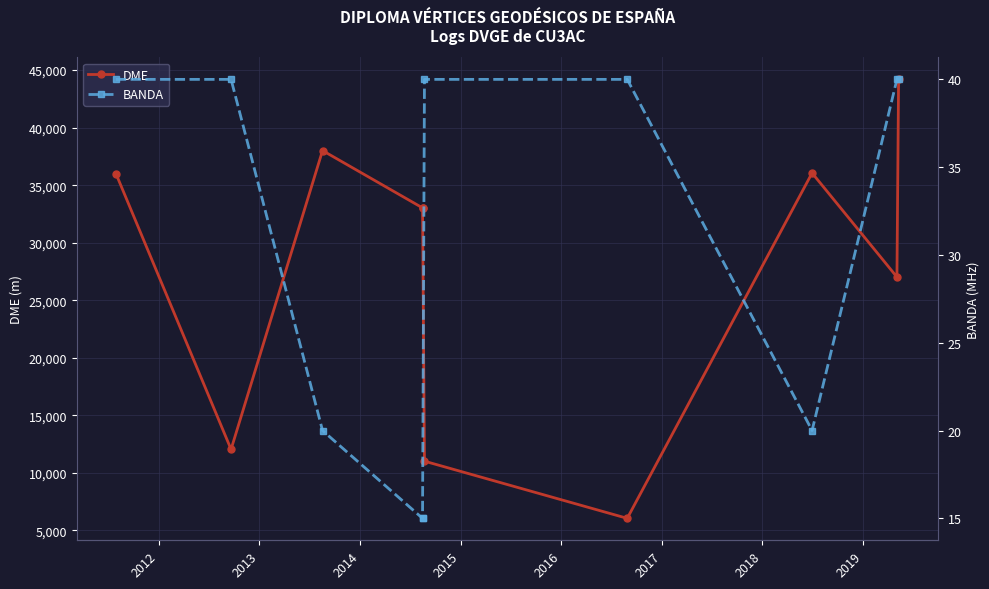

Is the value of BANDA at 2012 greater than the value of DME at 2015?

No